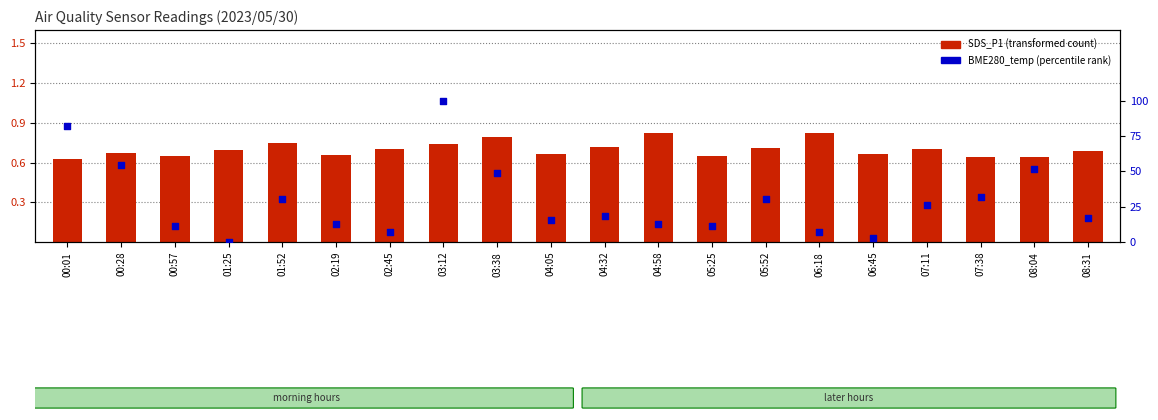

Which series has the largest total across all categories?

SDS_P1 (transformed)